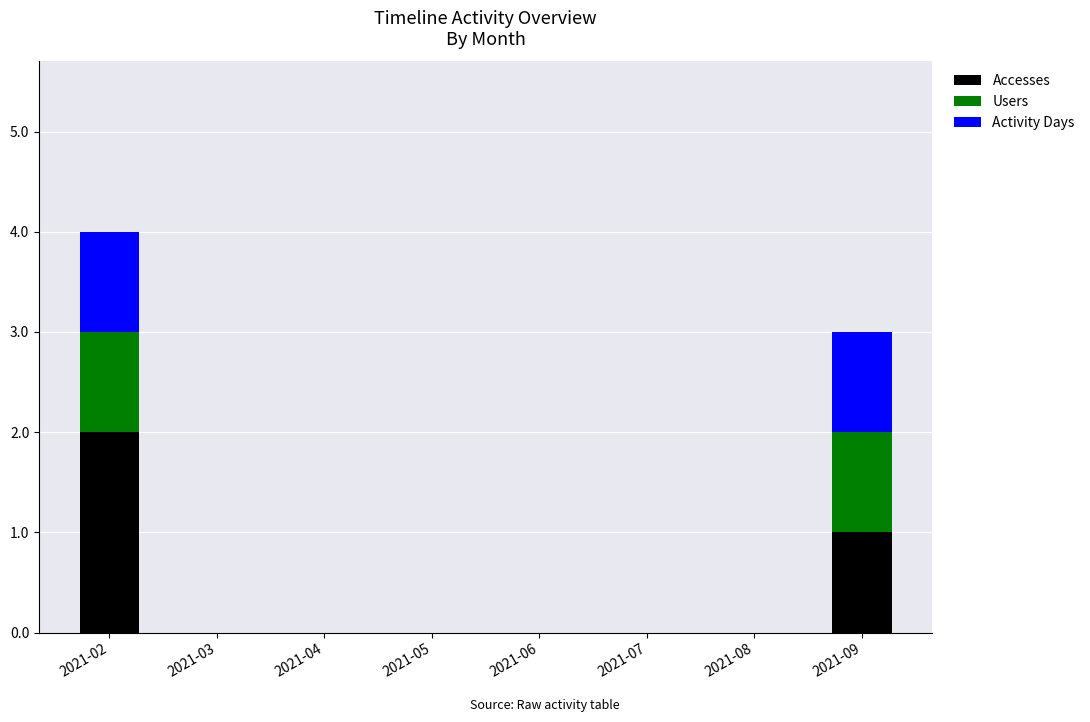

Are the bars grouped side by side (vs. stacked)?

No